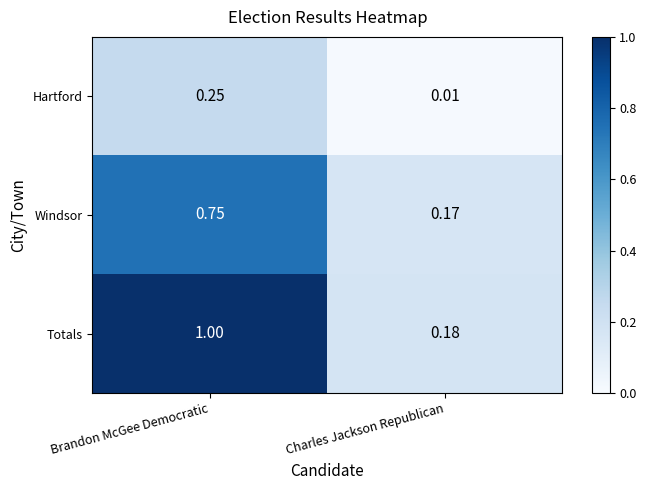

Which category has the highest value across all series?

Brandon McGee Democratic